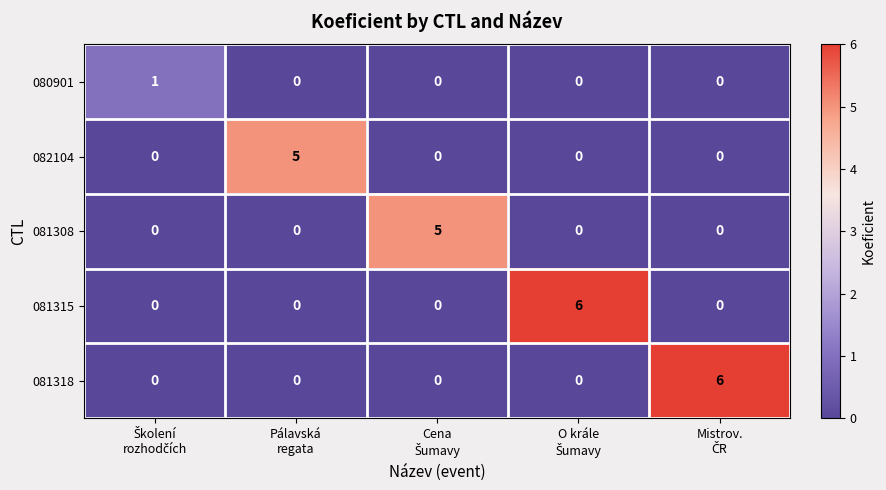

What is the sum of all 081308 values?

5